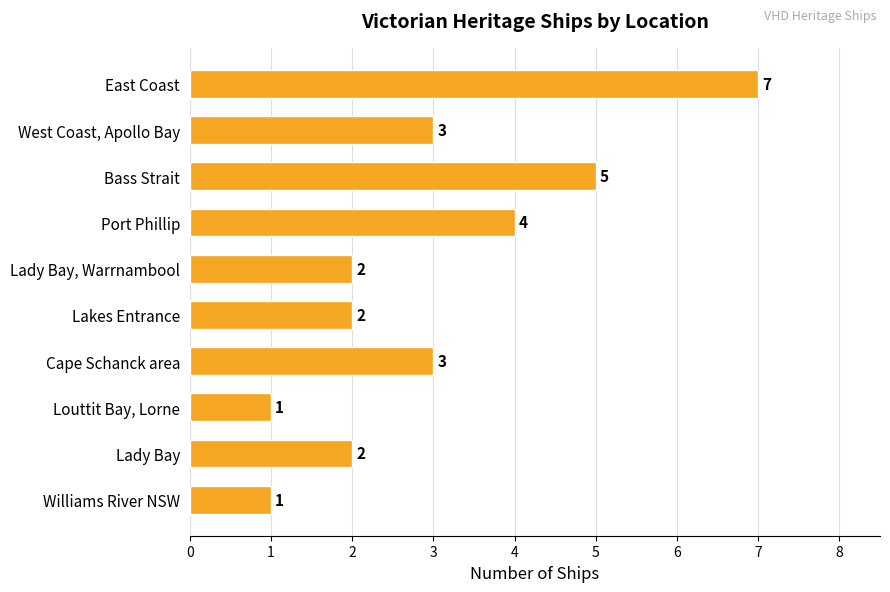

What is the greatest value displayed?

7